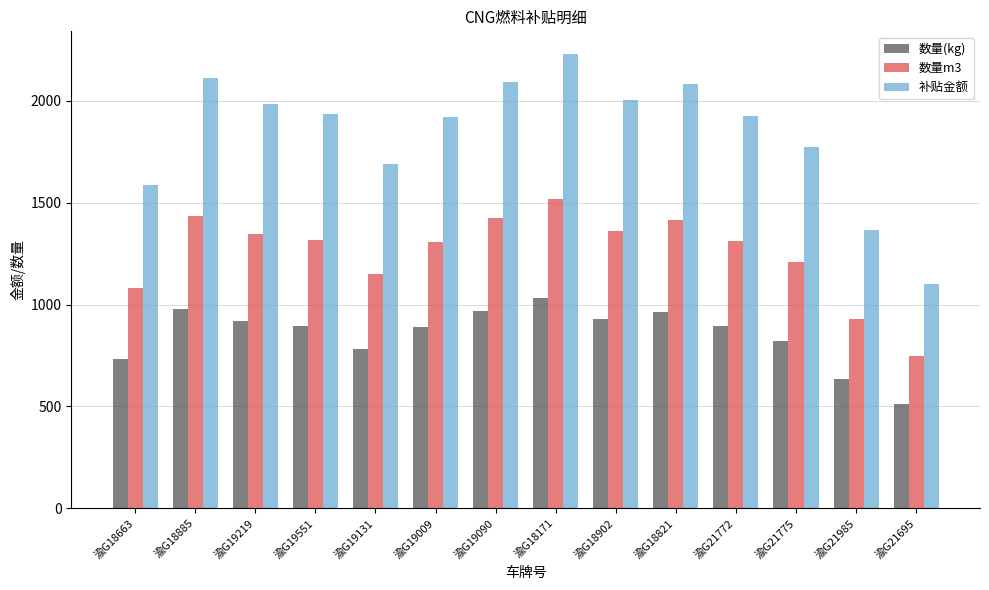

Where is 数量m3 nearest to the value 1133?

渝G19131